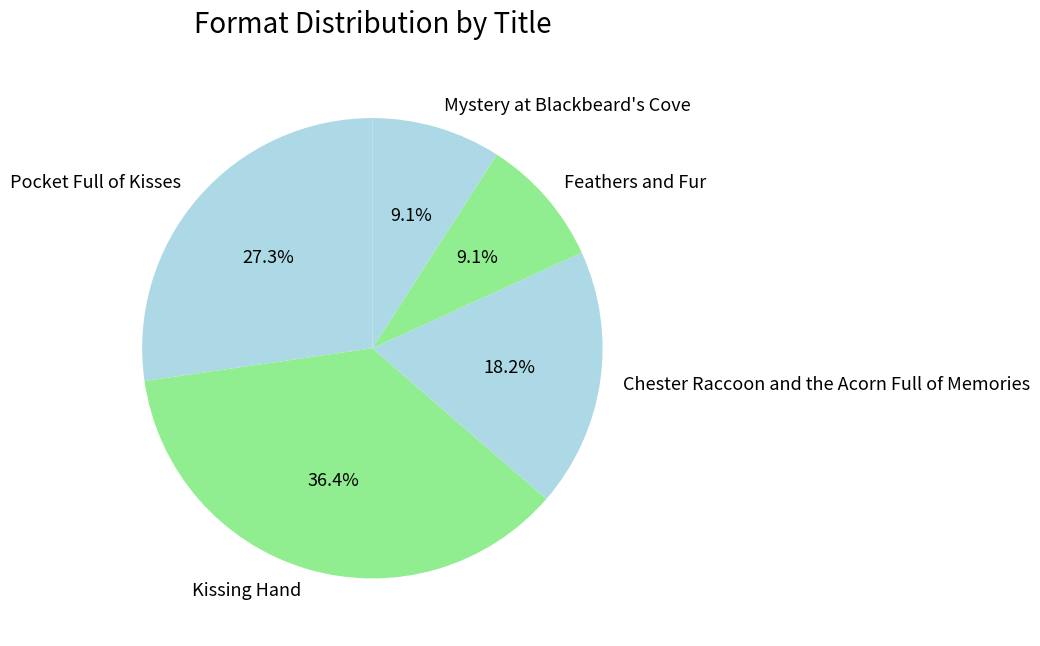

Approximately how many times larger is the value at Feathers and Fur compared to Chester Raccoon and the Acorn Full of Memories?

0.5